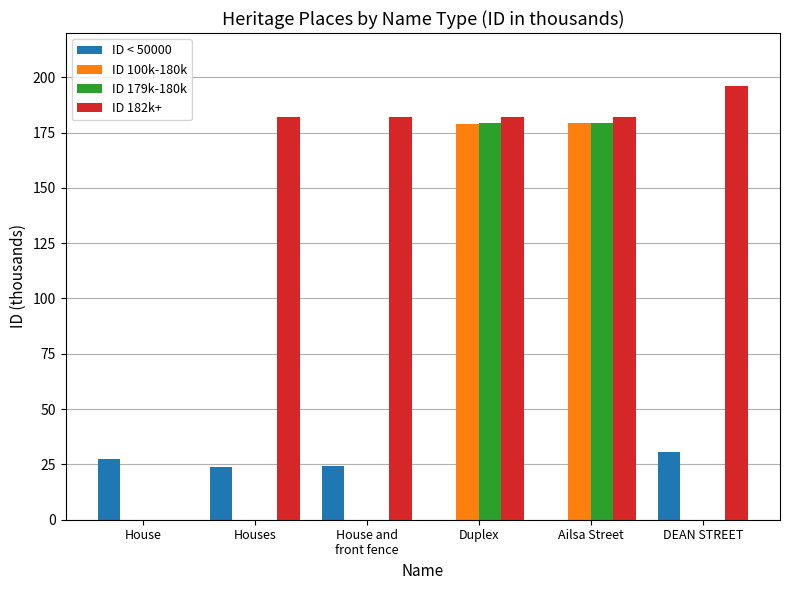

True or false: ID 179k-180k has a value of 0.0 at House and
front fence.

True